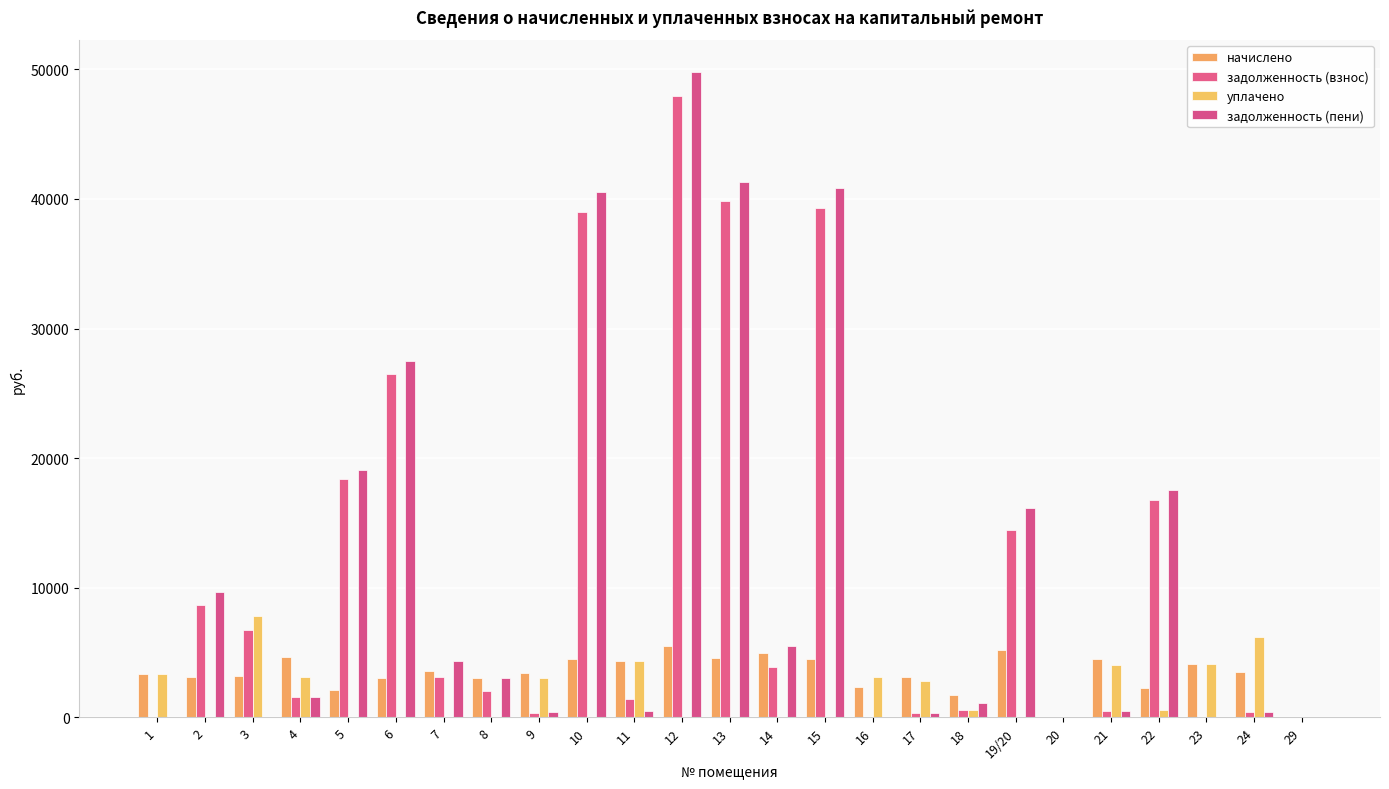

Reading left to right, list all the values displayed in this chart.

начислено: 1=3334.5	2=3123.9	3=3223.3	4=4674.1	5=2106.0	6=3036.2	7=3550.9	8=3065.4	9=3387.2	10=4475.2	11=4352.4	12=5499.0	13=4568.9	14=4954.9	15=4510.4	16=2357.6	17=3135.6	18=1714.0	19/20=5200.6	20=0.0	21=4510.4	22=2281.5	23=4147.6	24=3533.4	29=0.0
задолженность (взнос): 1=0.0	2=8670.0	3=6756.0	4=1557.1	5=18355.7	6=26462.7	7=3135.7	8=2043.6	9=374.4	10=39005.9	11=1450.8	12=47928.7	13=39821.7	14=3853.8	15=39311.8	16=0.5	17=348.0	18=571.4	19/20=14433.8	20=0.0	21=501.3	22=16802.3	23=0.0	24=392.5	29=0.0
уплачено: 1=3338.0	2=0.0	3=7855.3	4=3125.0	5=0.0	6=0.0	7=0.0	8=0.0	9=3006.1	10=0.0	11=4352.4	12=0.0	13=0.0	14=0.0	15=0.0	16=3147.0	17=2783.8	18=569.1	19/20=0.0	20=0.0	21=4007.6	22=600.0	23=4147.8	24=6192.2	29=0.0
задолженность (пени): 1=0.0	2=9711.3	3=0.0	4=1558.0	5=19057.7	6=27474.8	7=4319.3	8=3065.4	9=376.4	10=40497.7	11=483.6	12=49761.7	13=41344.7	14=5505.5	15=40815.3	16=0.0	17=348.4	18=1142.7	19/20=16167.3	20=0.0	21=501.1	22=17562.8	23=0.0	24=392.3	29=0.0